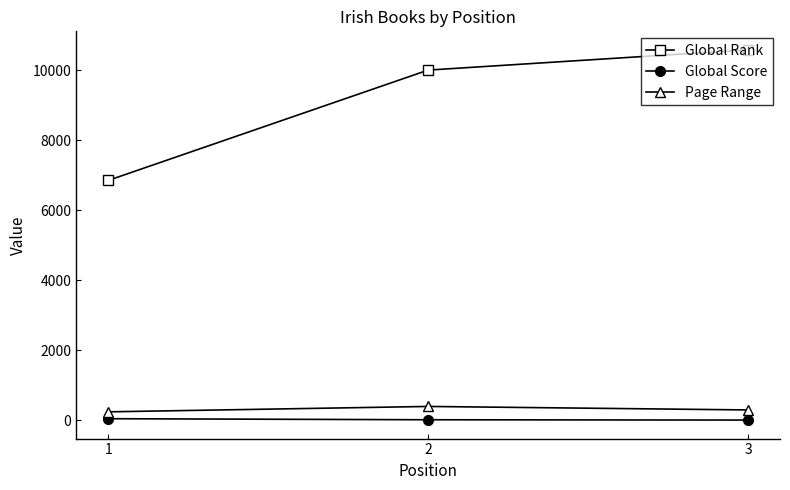

List the labels in order of Global Rank value, smallest first.

1, 2, 3